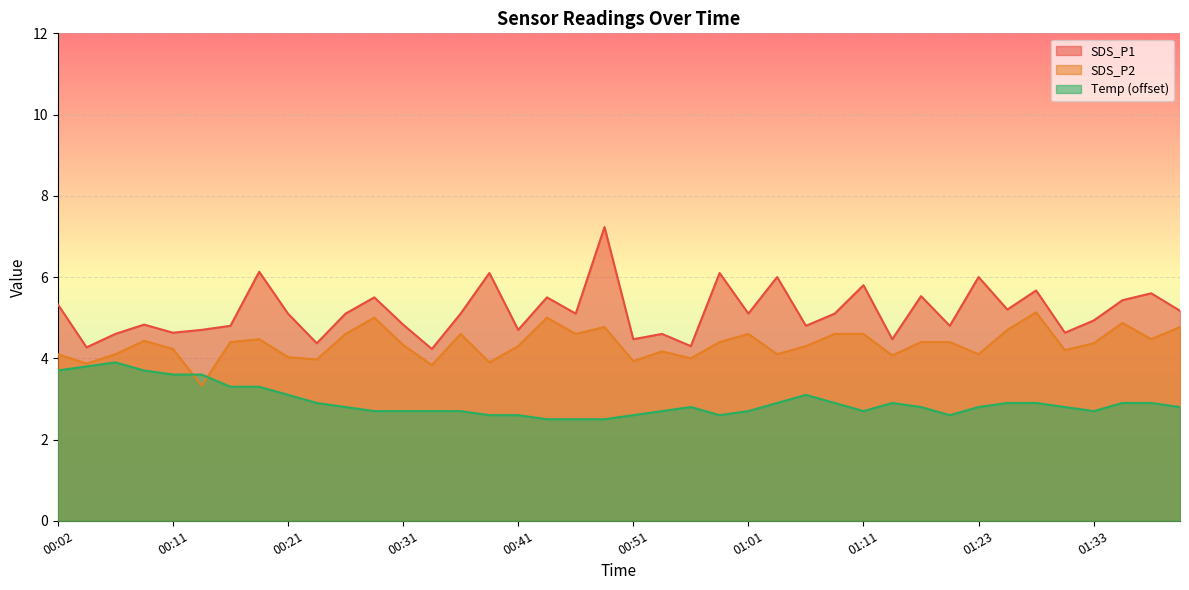

List the series in order of their overall mean, lowest first.

Temp (offset), SDS_P2, SDS_P1